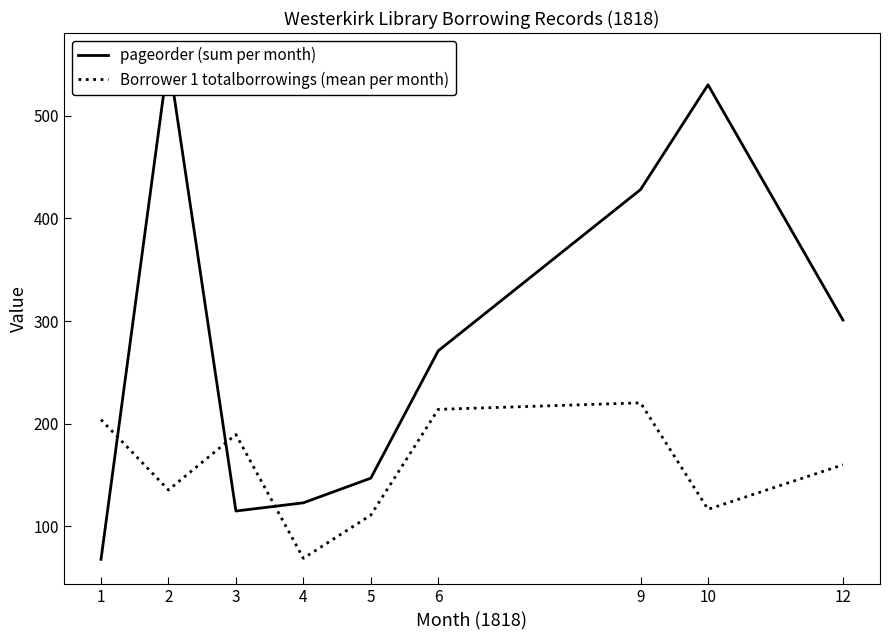

List the labels in order of Borrower 1 totalborrowings (mean per month) value, smallest first.

4, 5, 10, 2, 12, 3, 1, 6, 9